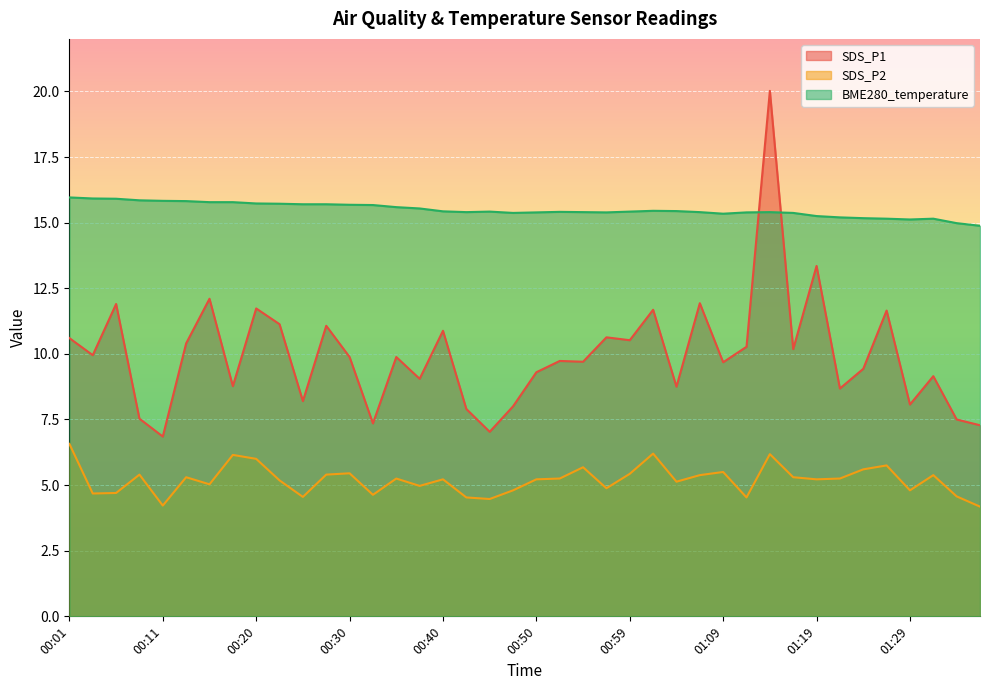

What is the label of the 9th point from the left?

00:20